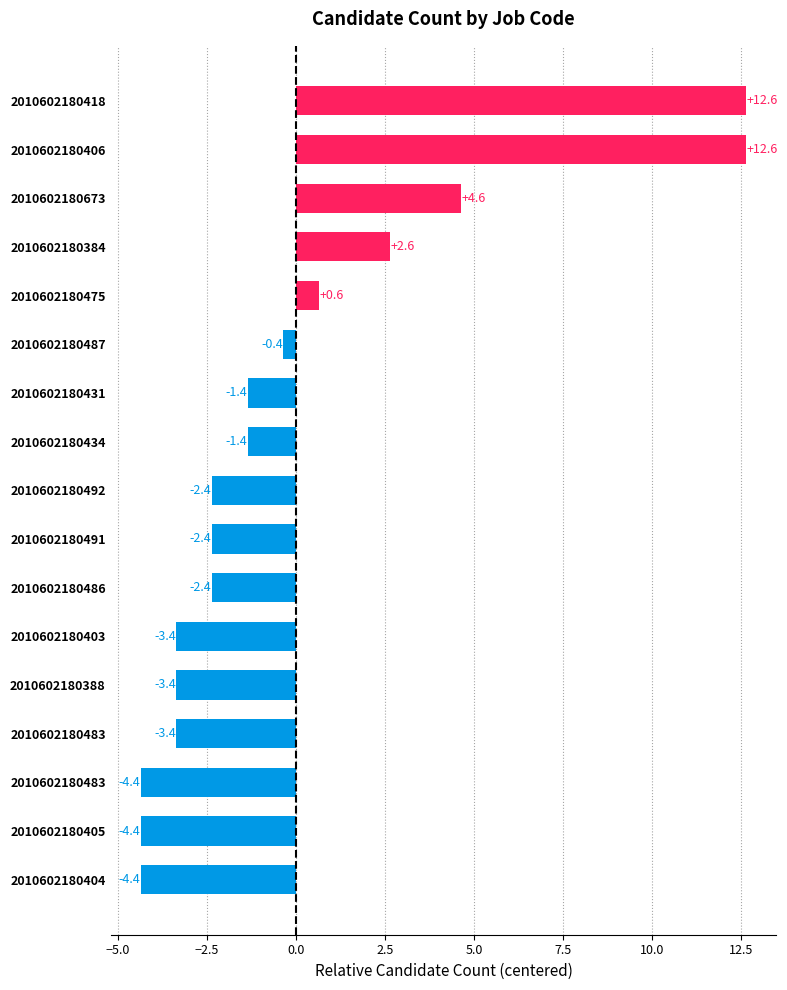

How many values are above zero?

5